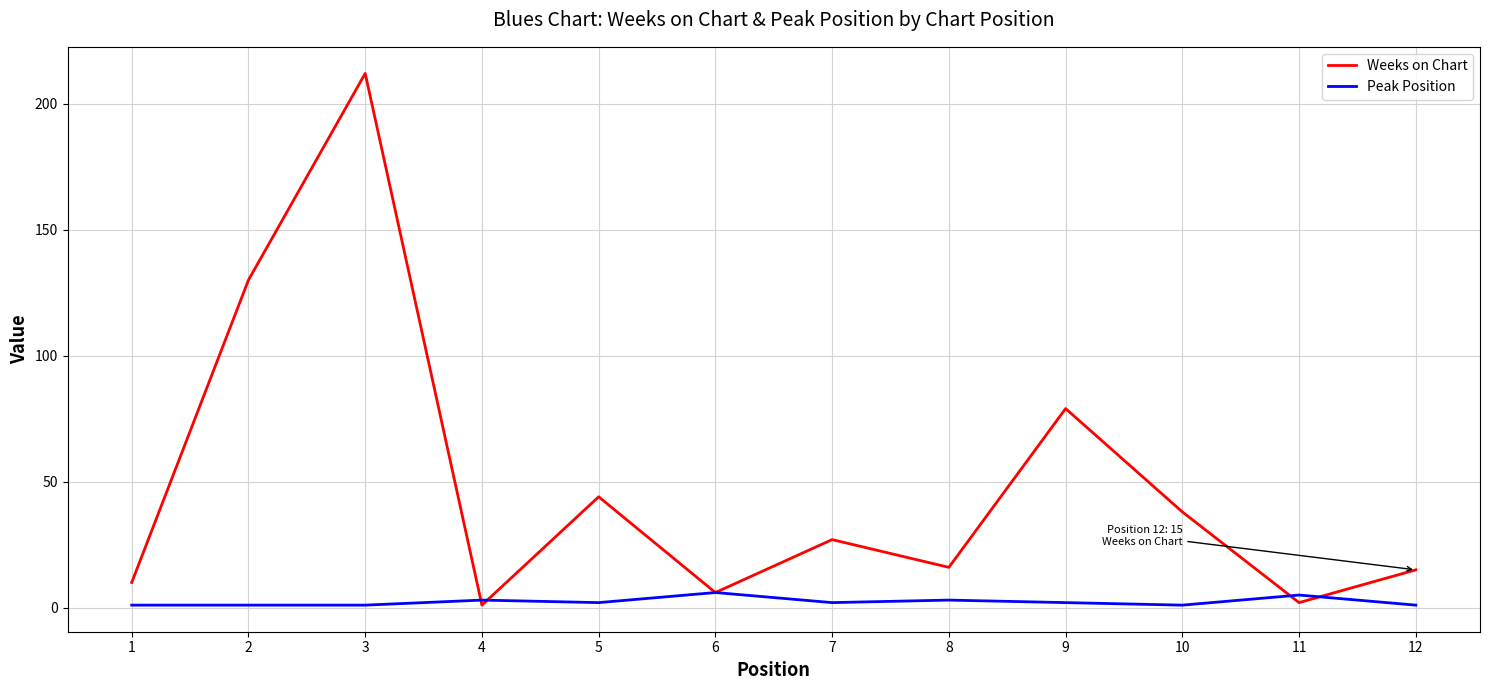

Reading left to right, what are all the values shown in this chart?

Weeks on Chart: 10	130	212	1	44	6	27	16	79	38	2	15
Peak Position: 1	1	1	3	2	6	2	3	2	1	5	1